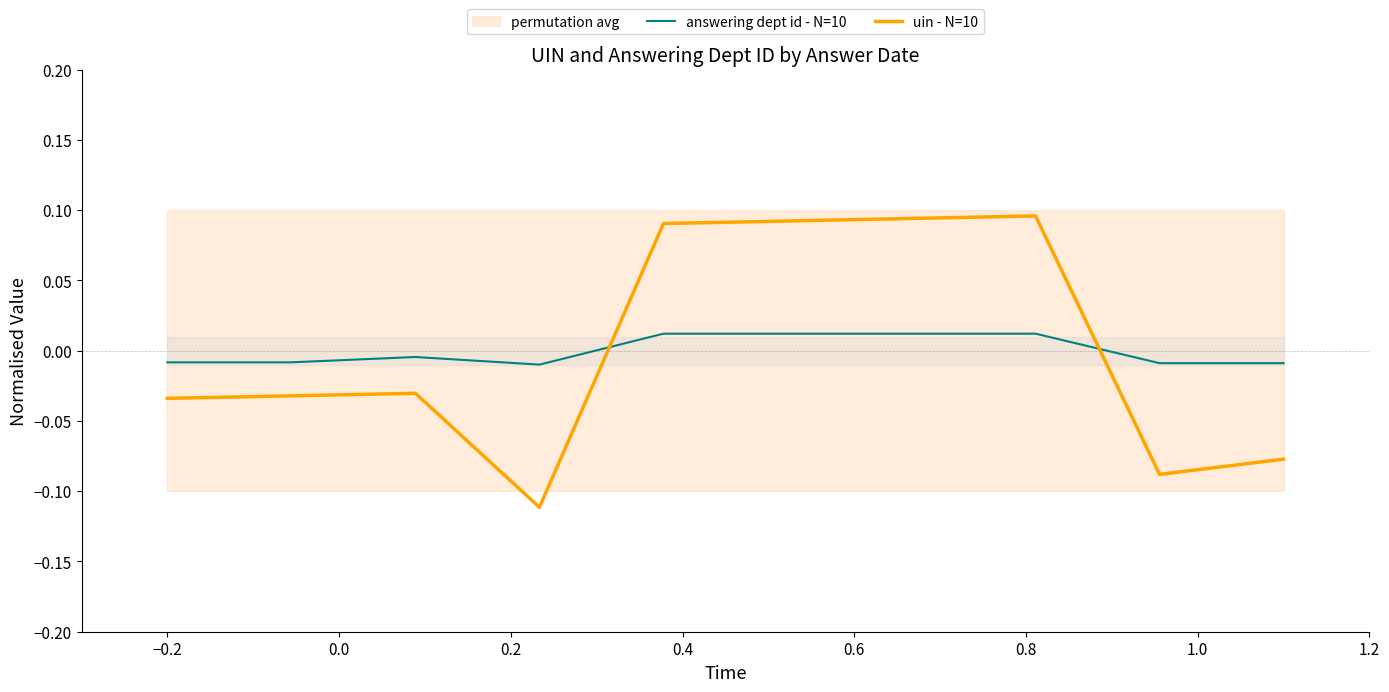

True or false: answering dept id - N=10 and uin - N=10 intersect in this chart.

True